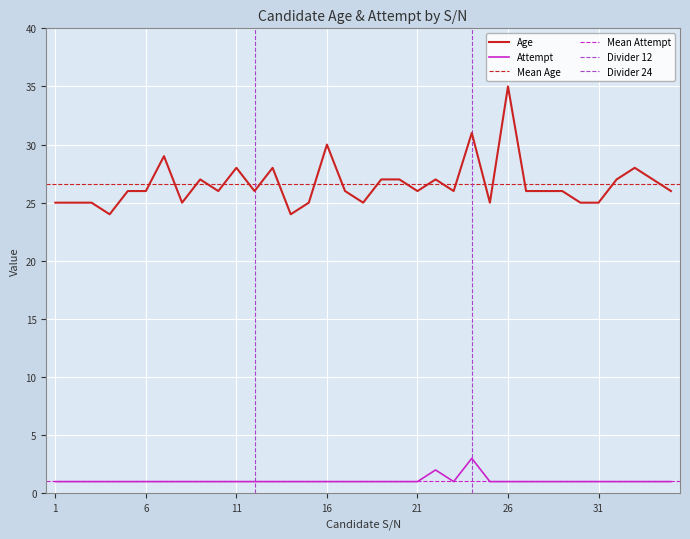

True or false: Attempt and Age intersect in this chart.

False